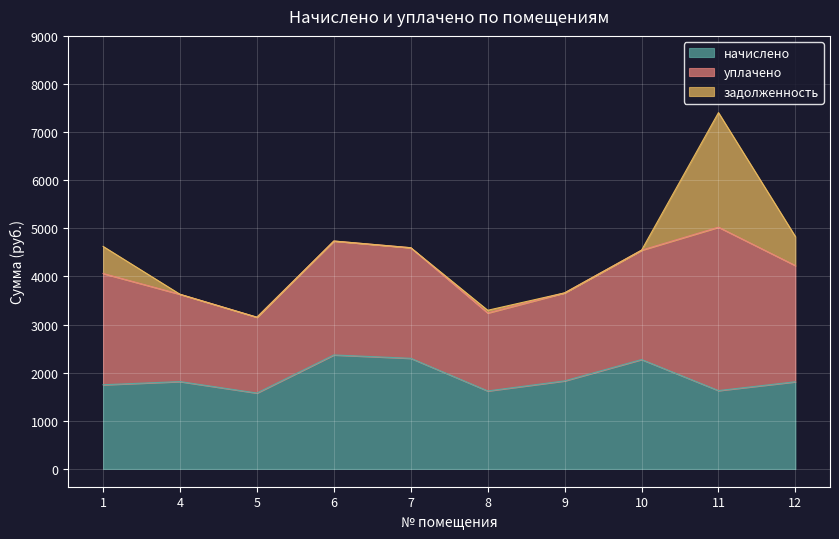

What is the total value across all series at 5?

3152.8